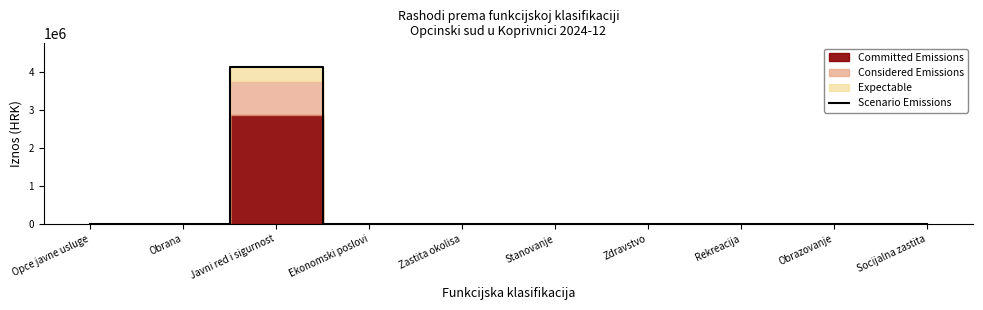

What is the difference between the maximum and minimum values?

4122077.1